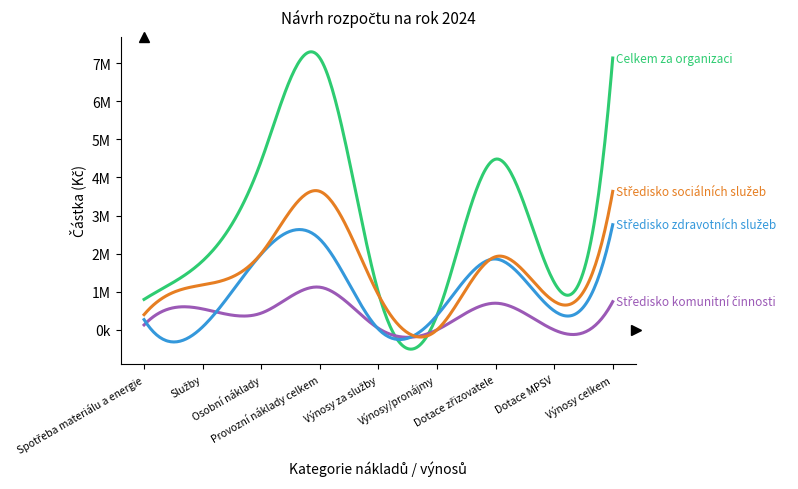

Is this an area chart (filled region under the line)?

No